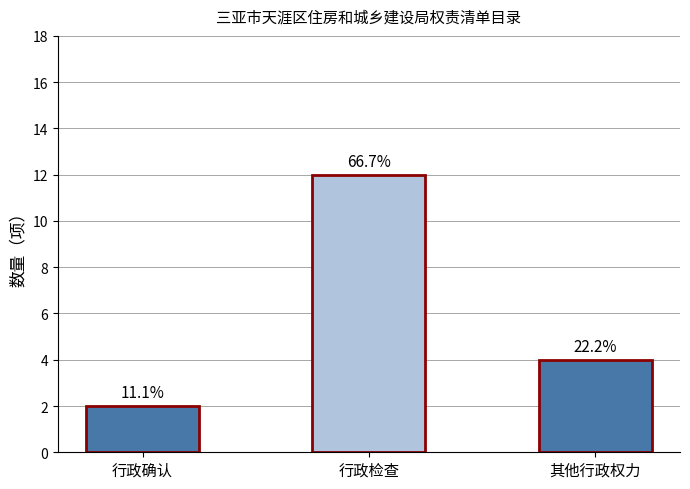

What position from the left is 行政确认?

1